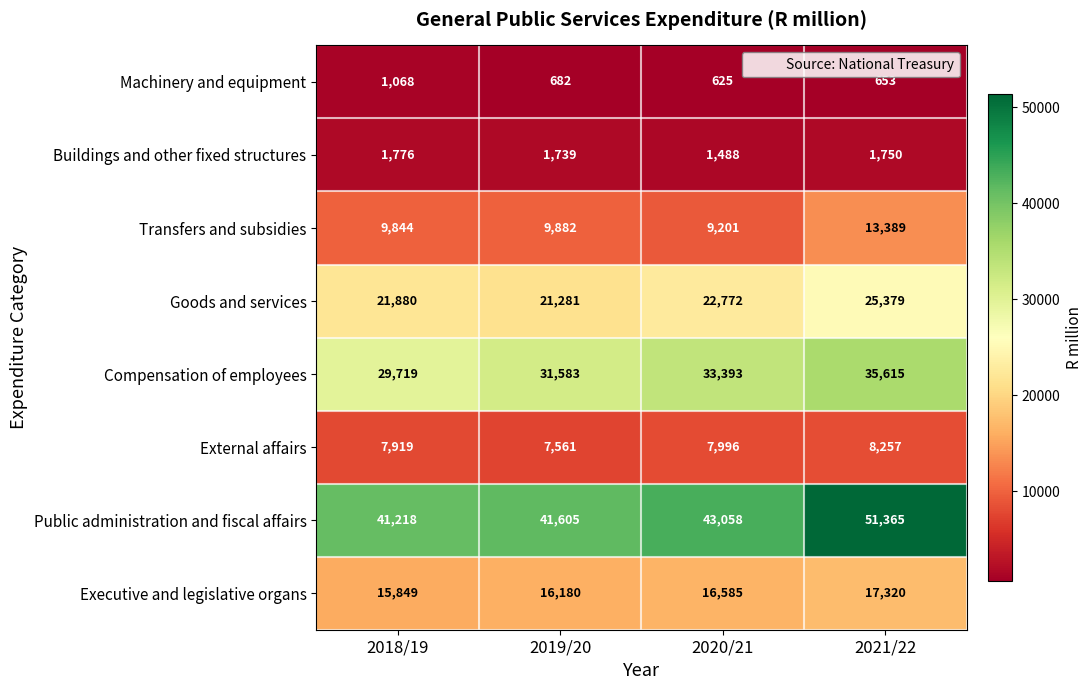

What is the total value across all series at 2020/21?

135118